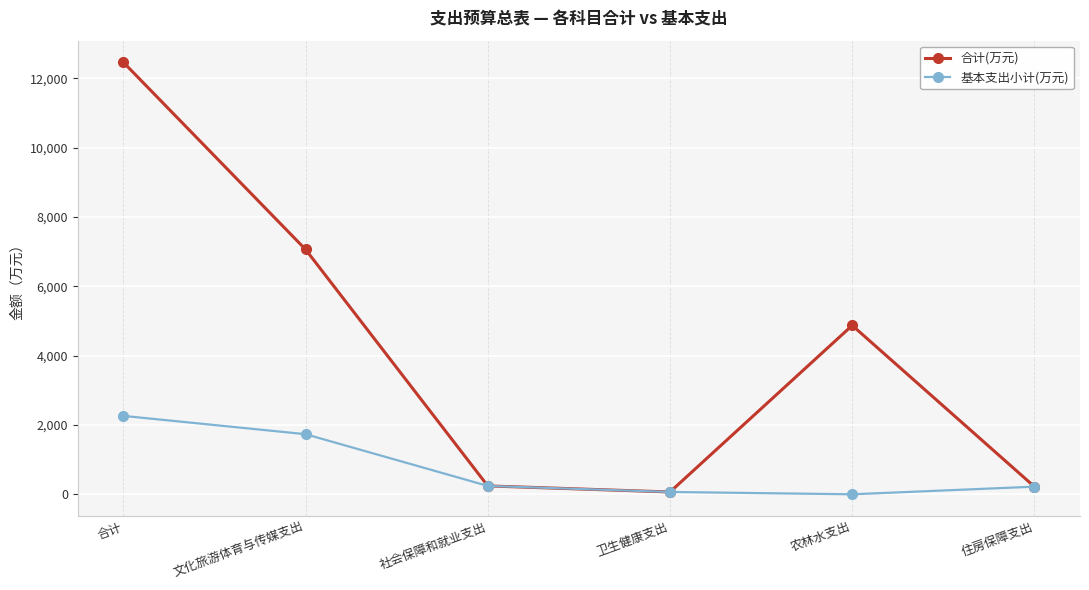

Rank the series by their average value, from highest to lowest.

合计(万元), 基本支出小计(万元)